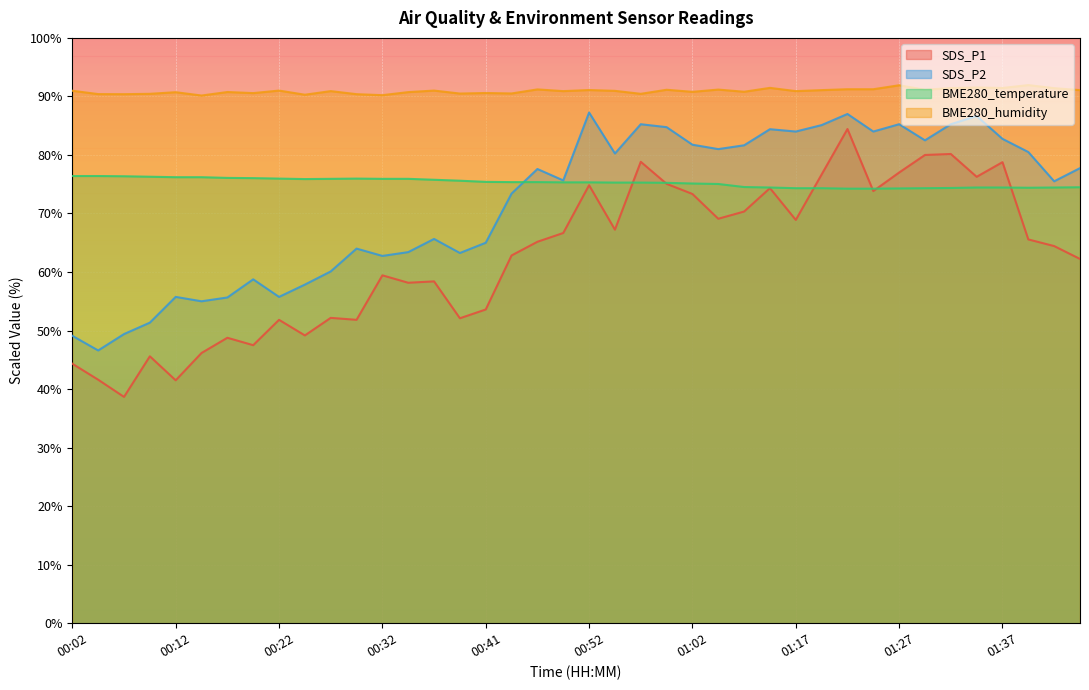

Reading right to left, list all the values displayed in this chart.

SDS_P1: 62.2	64.4	65.6	78.8	76.3	80.2	80.0	77.0	73.8	84.4	76.7	68.9	74.3	70.3	69.1	73.3	75.1	78.8	67.2	74.8	66.7	65.2	62.8	53.6	52.1	58.4	58.2	59.4	51.8	52.2	49.2	51.8	47.5	48.8	46.2	41.5	45.6	38.7	41.6	44.3
SDS_P2: 77.8	75.5	80.5	82.8	86.6	85.2	82.5	85.2	84.0	87.0	85.1	84.0	84.4	81.6	81.0	81.8	84.8	85.2	80.2	87.2	75.7	77.6	73.4	65.0	63.2	65.7	63.4	62.8	64.0	60.1	57.9	55.8	58.8	55.7	55.0	55.8	51.3	49.4	46.6	49.1
BME280_temperature: 74.5	74.4	74.4	74.4	74.4	74.4	74.3	74.3	74.2	74.2	74.3	74.3	74.4	74.5	75.0	75.1	75.2	75.3	75.3	75.3	75.3	75.4	75.4	75.4	75.6	75.8	75.9	75.9	76.0	75.9	75.9	76.0	76.0	76.1	76.2	76.2	76.3	76.4	76.4	76.4
BME280_humidity: 91.1	91.4	91.9	91.4	91.5	91.4	91.1	91.9	91.2	91.2	91.1	90.9	91.5	90.8	91.2	90.8	91.1	90.4	91.0	91.1	90.9	91.2	90.5	90.6	90.5	91.0	90.7	90.2	90.4	90.9	90.3	91.0	90.6	90.8	90.2	90.7	90.4	90.4	90.4	91.0